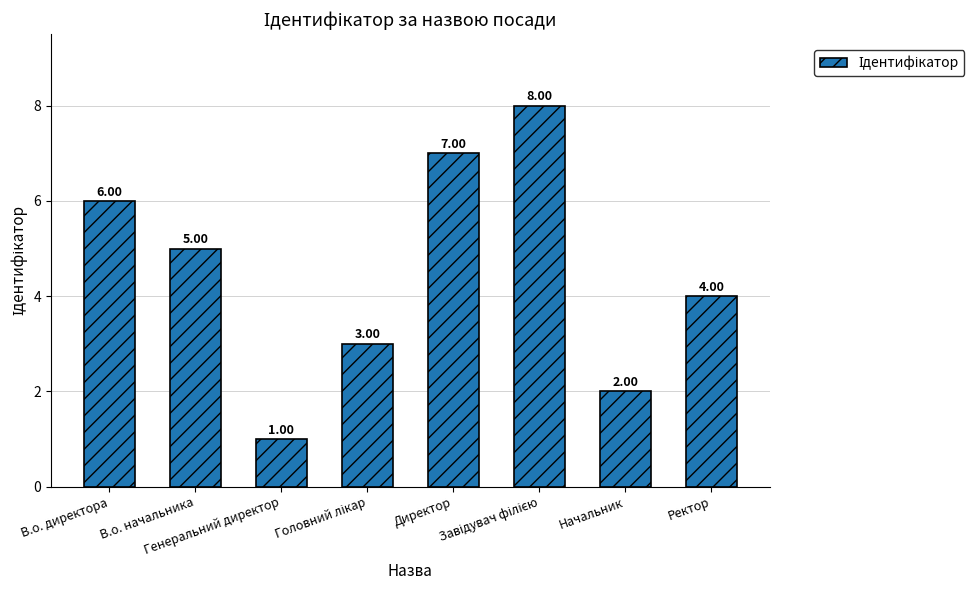

At which category does the chart reach its minimum across all series?

Генеральний директор